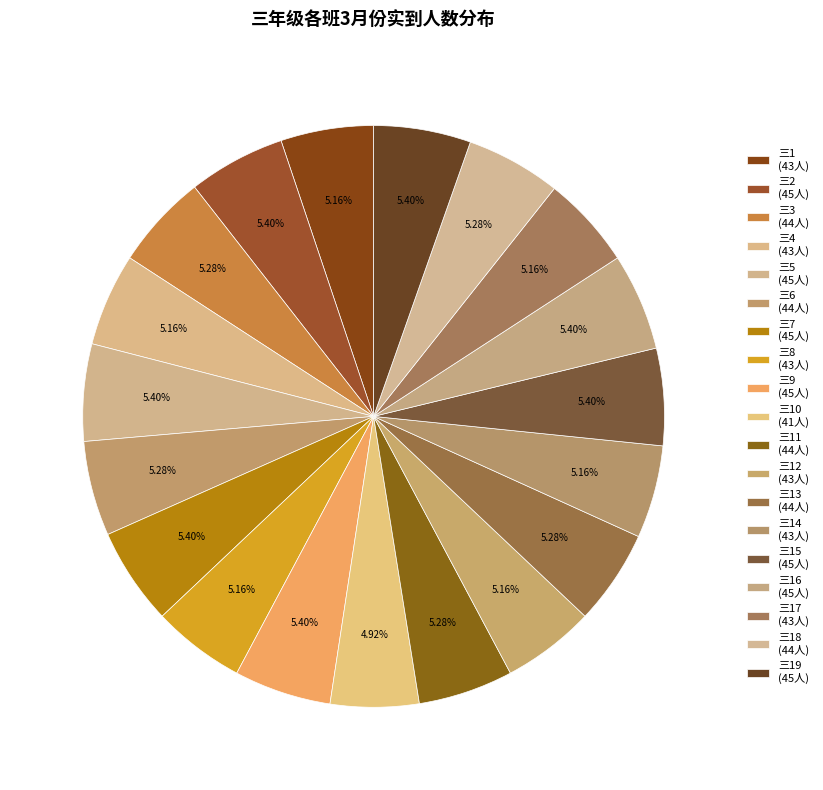

How many slices are in this pie chart?

19